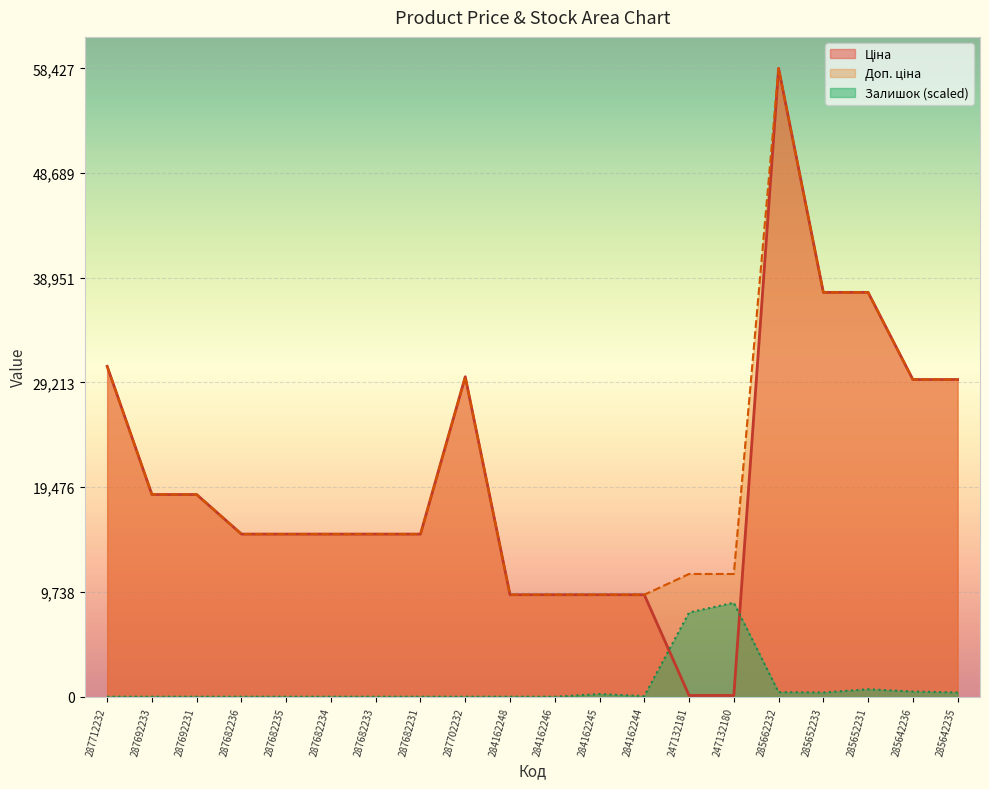

Reading right to left, list all the values displayed in this chart.

Ціна: 29491.5	29491.5	37593.6	37593.6	58426.5	114.1	114.1	9480.1	9480.1	9480.1	9480.1	29747.2	15120.0	15120.0	15120.0	15120.0	15120.0	18796.8	18796.8	30717.1
Доп. ціна: 29491.5	29491.5	37593.6	37593.6	58426.5	11410.0	11410.0	9480.1	9480.1	9480.1	9480.1	29747.2	15120.0	15120.0	15120.0	15120.0	15120.0	18796.8	18796.8	30717.1
Залишок: 391.5	481.9	692.7	391.5	421.6	8733.9	7830.4	60.2	240.9	0.0	0.0	0.0	0.0	0.0	0.0	0.0	0.0	0.0	0.0	0.0